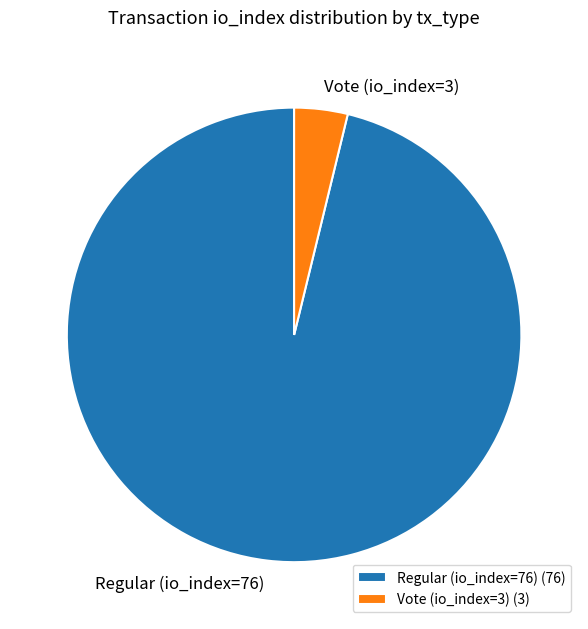

How many segments does this pie chart have?

2